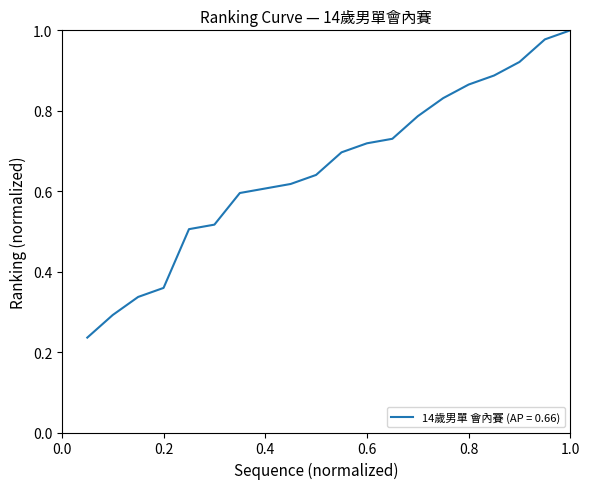

The chart shows a value of 0.5 at 1.0. True or false?

False